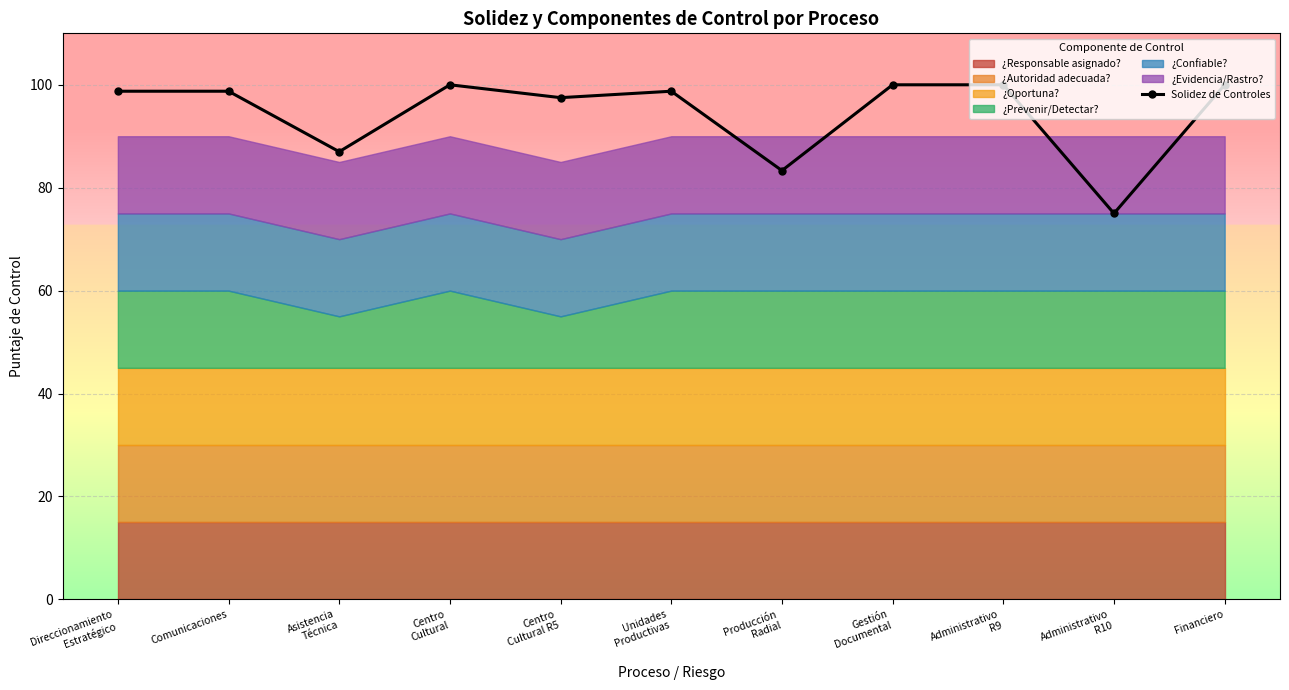

True or false: the data shows 145.4 at Direccionamiento
Estratégico.

False